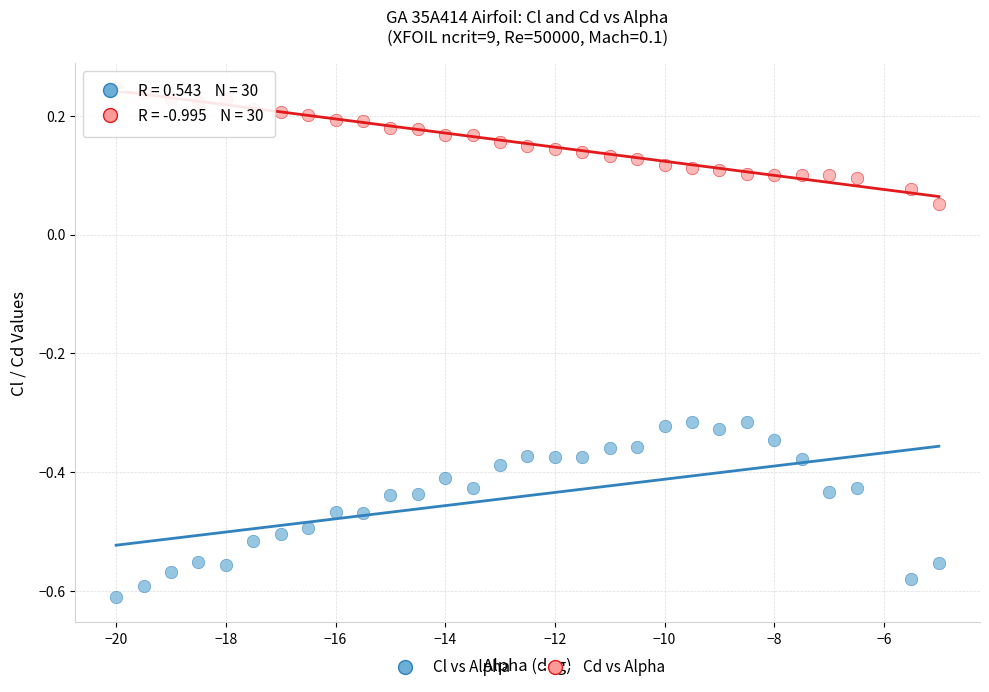

Which series has the largest Y range (max minus min)?

Cl vs Alpha